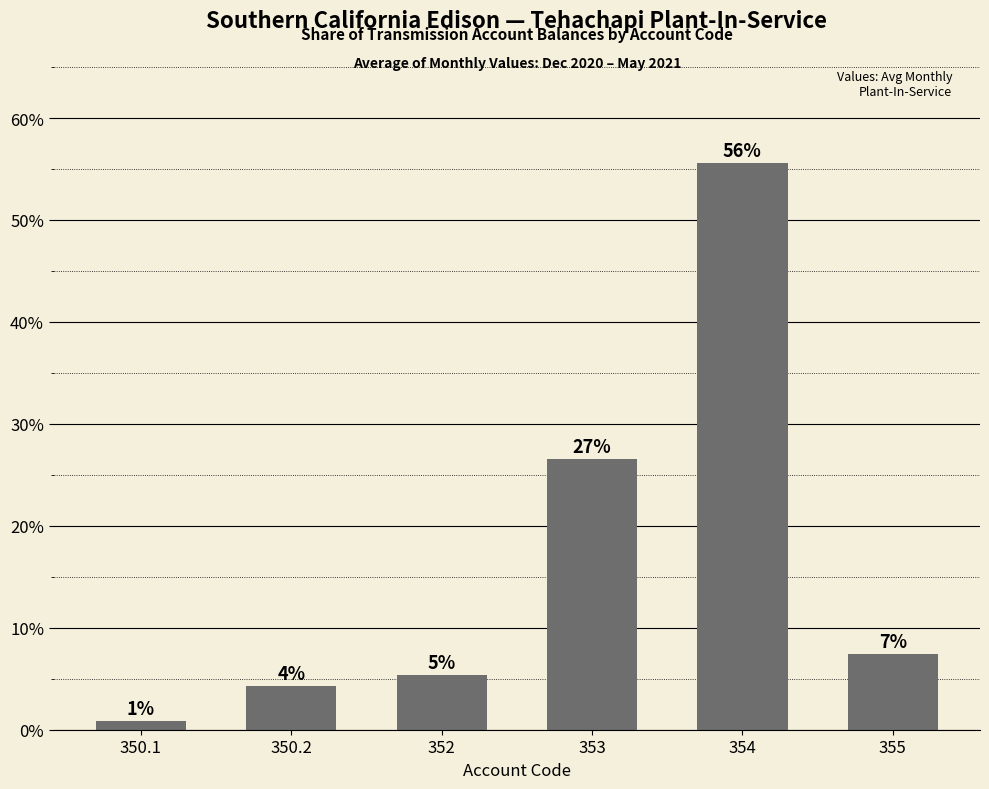

Which has a higher value, 352 or 355?

355